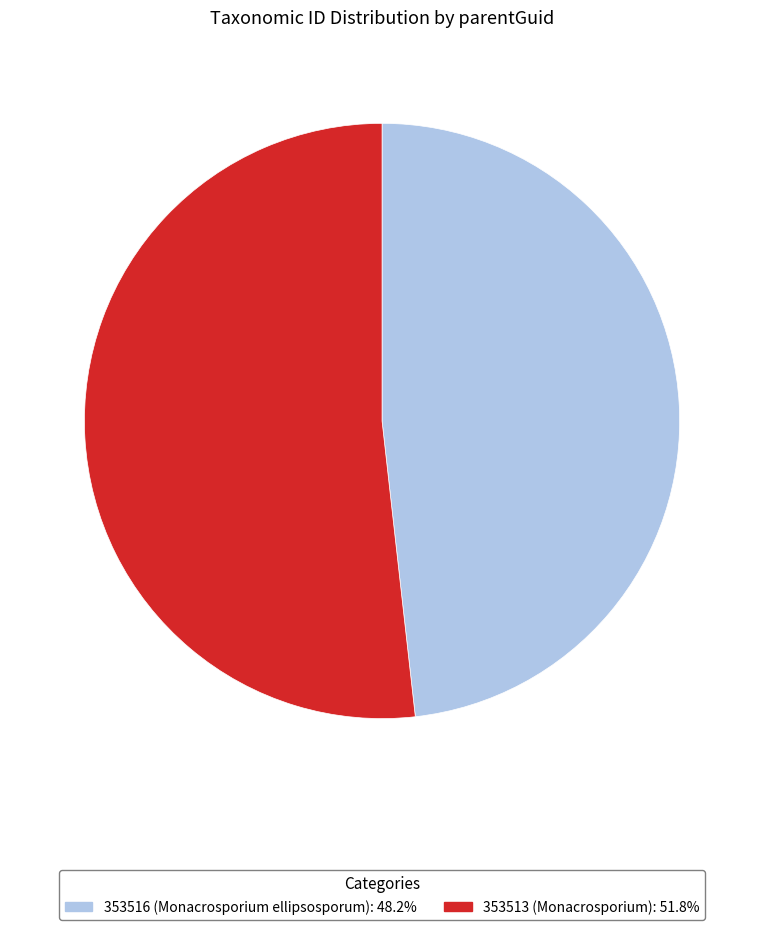

How many segments does this pie chart have?

2